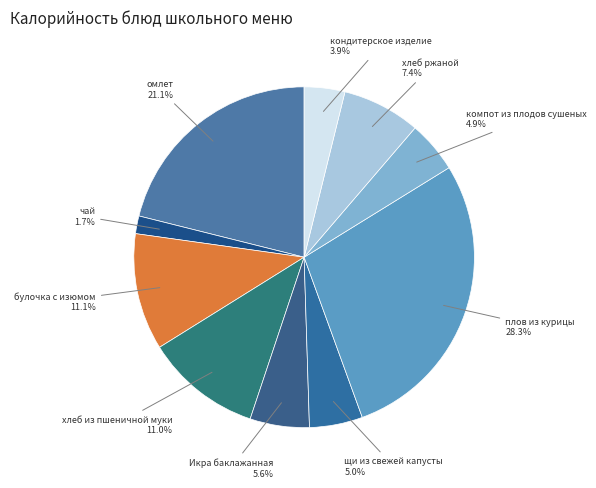

Does чай account for over 50% of the chart?

No